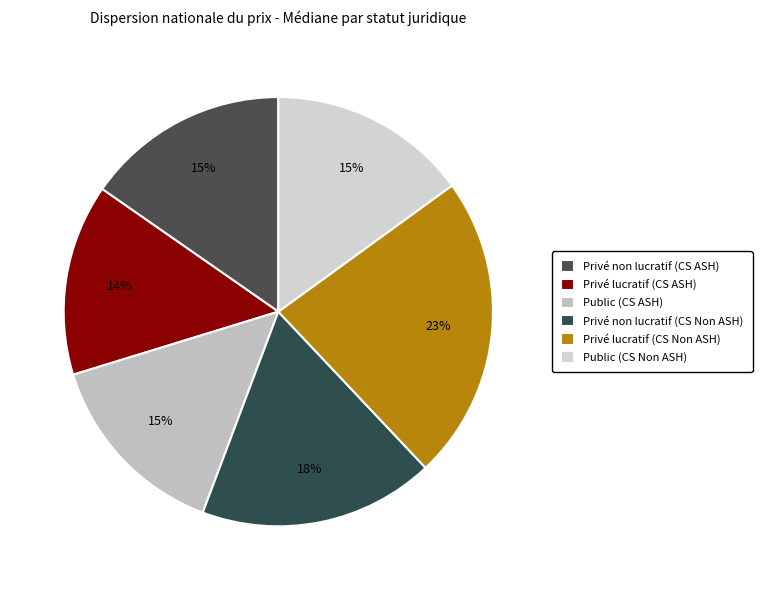

How many segments does this pie chart have?

6